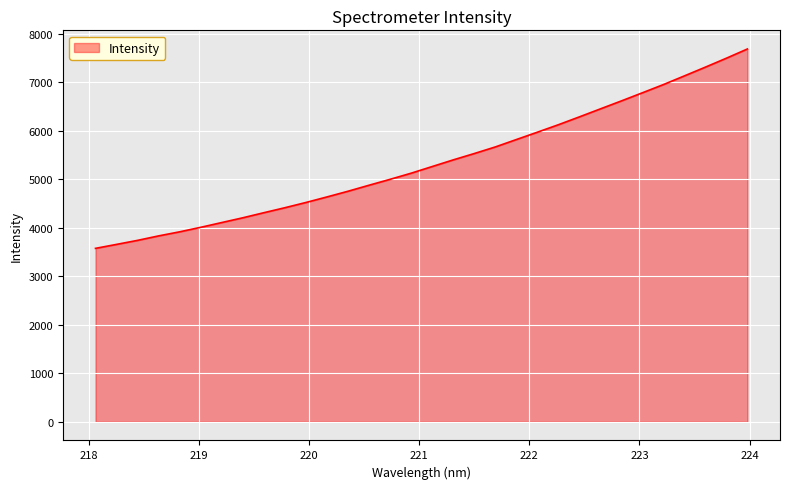

What is the greatest value displayed?

7691.3